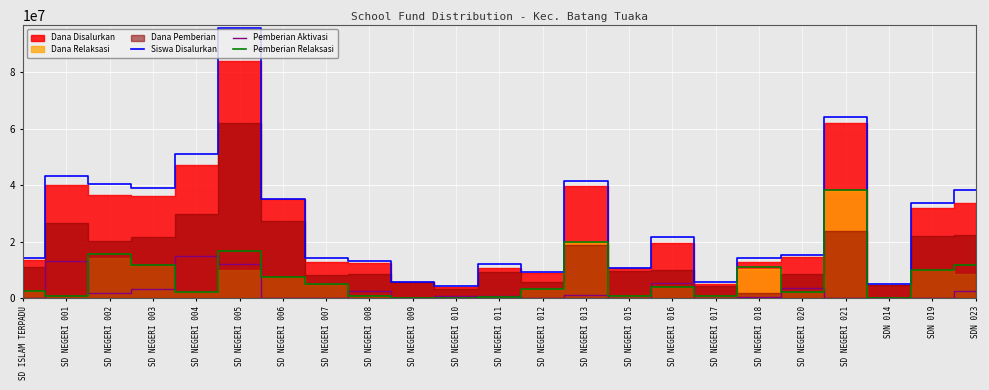

True or false: Pemberian Aktivasi and Siswa Disalurkan cross at least once.

False